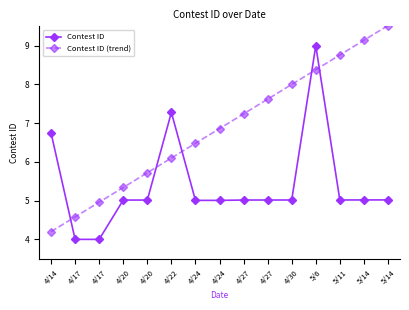

Reading right to left, extract all data points from this chart.

Contest ID: 5.0	5.0	5.0	9.0	5.0	5.0	5.0	5.0	5.0	7.3	5.0	5.0	4.0	4.0	6.7
Contest ID (trend): 9.5	9.1	8.8	8.4	8.0	7.6	7.2	6.9	6.5	6.1	5.7	5.3	5.0	4.6	4.2